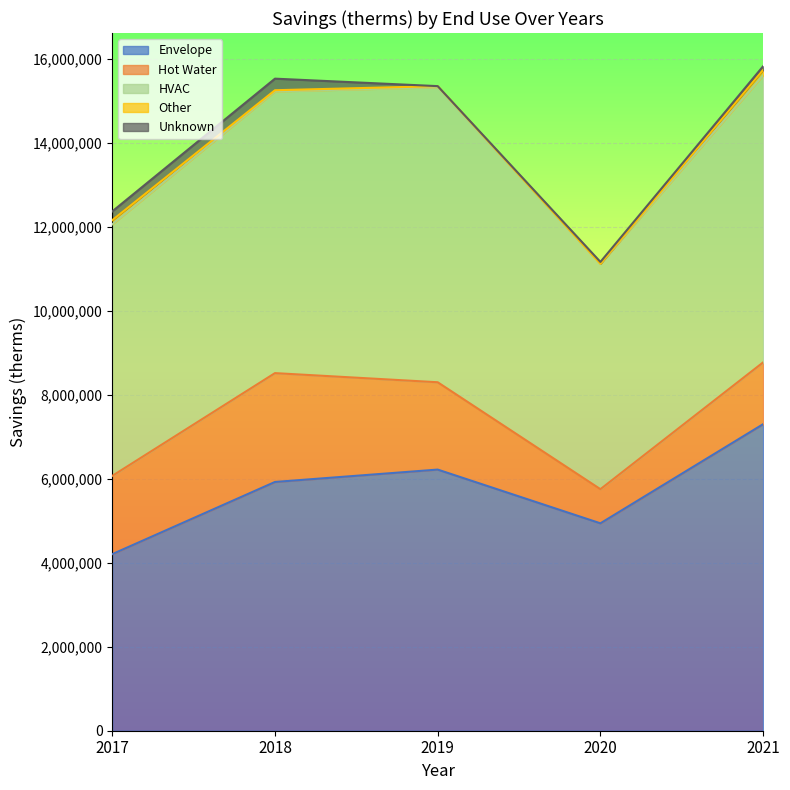

Reading left to right, extract all data points from this chart.

Envelope: 4202955	5921164	6215684	4936725	7296705
Hot Water: 1862943	2590730	2078769	812713	1470637
HVAC: 5987453	6705631	7021945	5365421	6834253
Other: 98492	27686	26370	86	128796
Unknown: 209009	275541	0	43313	85736